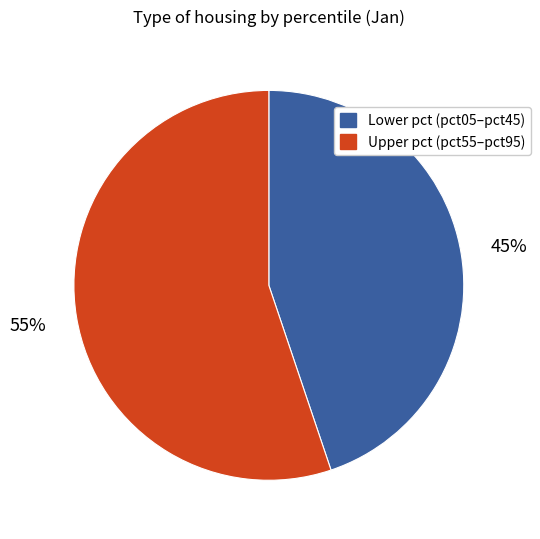

Count the number of slices in the pie.

2